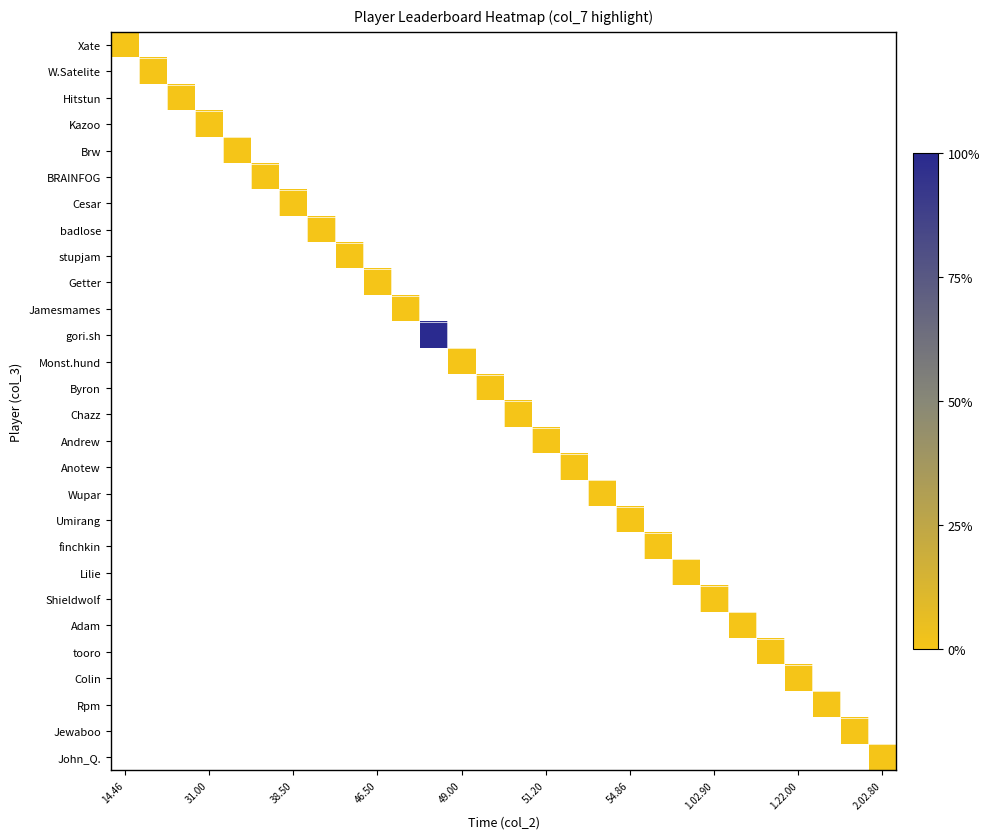

At how many categories does at least one series exceed 0?

1